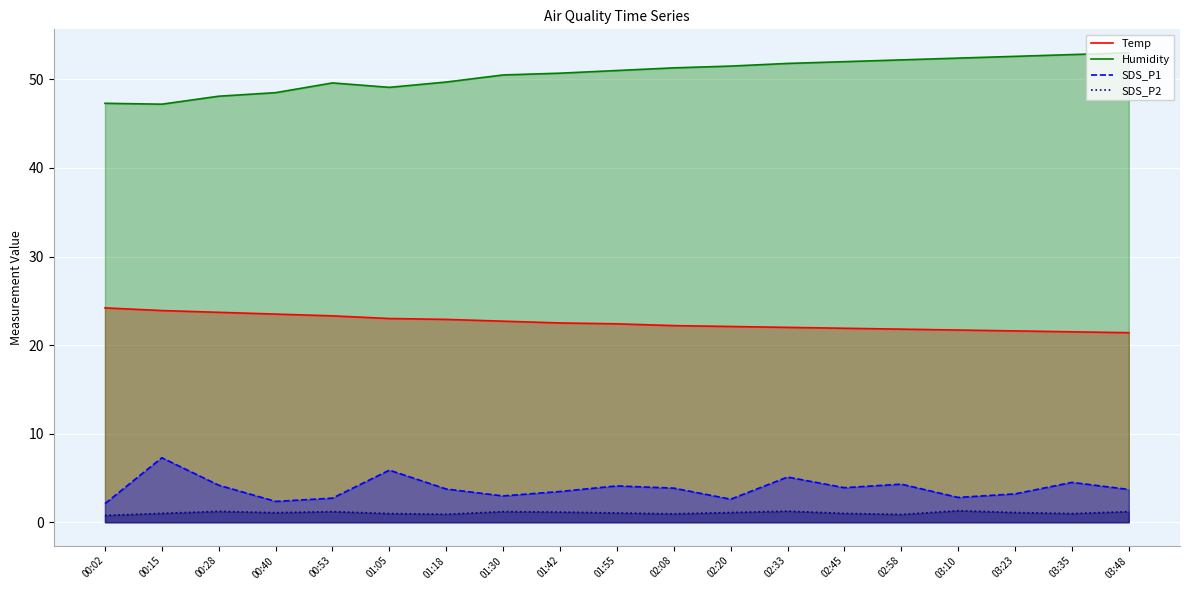

Reading right to left, list all the values displayed in this chart.

Temp: 03:48=21.4	03:35=21.5	03:23=21.6	03:10=21.7	02:58=21.8	02:45=21.9	02:33=22.0	02:20=22.1	02:08=22.2	01:55=22.4	01:42=22.5	01:30=22.7	01:18=22.9	01:05=23.0	00:53=23.3	00:40=23.5	00:28=23.7	00:15=23.9	00:02=24.2
Humidity: 03:48=53.0	03:35=52.8	03:23=52.6	03:10=52.4	02:58=52.2	02:45=52.0	02:33=51.8	02:20=51.5	02:08=51.3	01:55=51.0	01:42=50.7	01:30=50.5	01:18=49.7	01:05=49.1	00:53=49.6	00:40=48.5	00:28=48.1	00:15=47.2	00:02=47.3
SDS_P1: 03:48=3.7	03:35=4.5	03:23=3.2	03:10=2.8	02:58=4.3	02:45=3.9	02:33=5.1	02:20=2.6	02:08=3.9	01:55=4.1	01:42=3.5	01:30=3.0	01:18=3.8	01:05=5.9	00:53=2.7	00:40=2.4	00:28=4.2	00:15=7.3	00:02=2.1
SDS_P2: 03:48=1.2	03:35=1.0	03:23=1.1	03:10=1.3	02:58=0.9	02:45=1.0	02:33=1.2	02:20=1.1	02:08=0.9	01:55=1.1	01:42=1.1	01:30=1.2	01:18=0.9	01:05=1.0	00:53=1.2	00:40=1.1	00:28=1.2	00:15=1.0	00:02=0.8